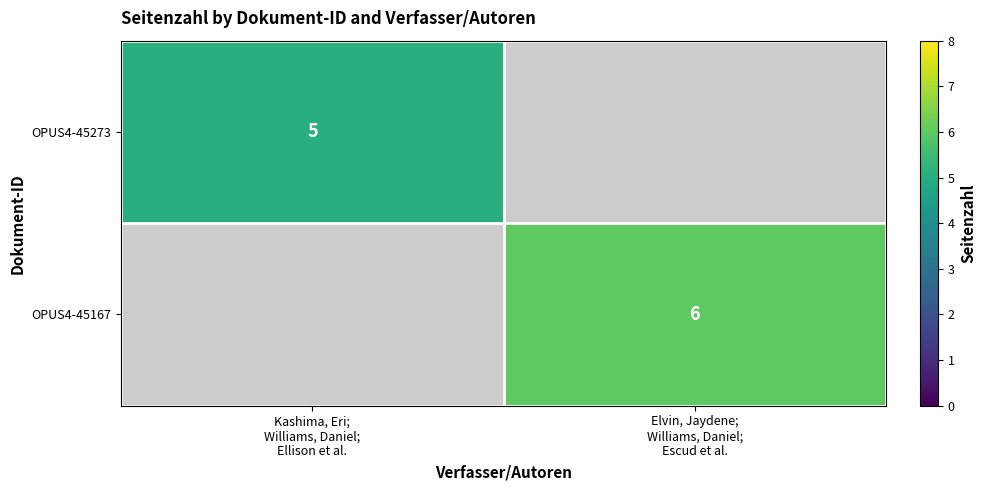

Where is OPUS4-45273 nearest to the value 5?

Kashima, Eri; Williams, Daniel; Ellison et al.